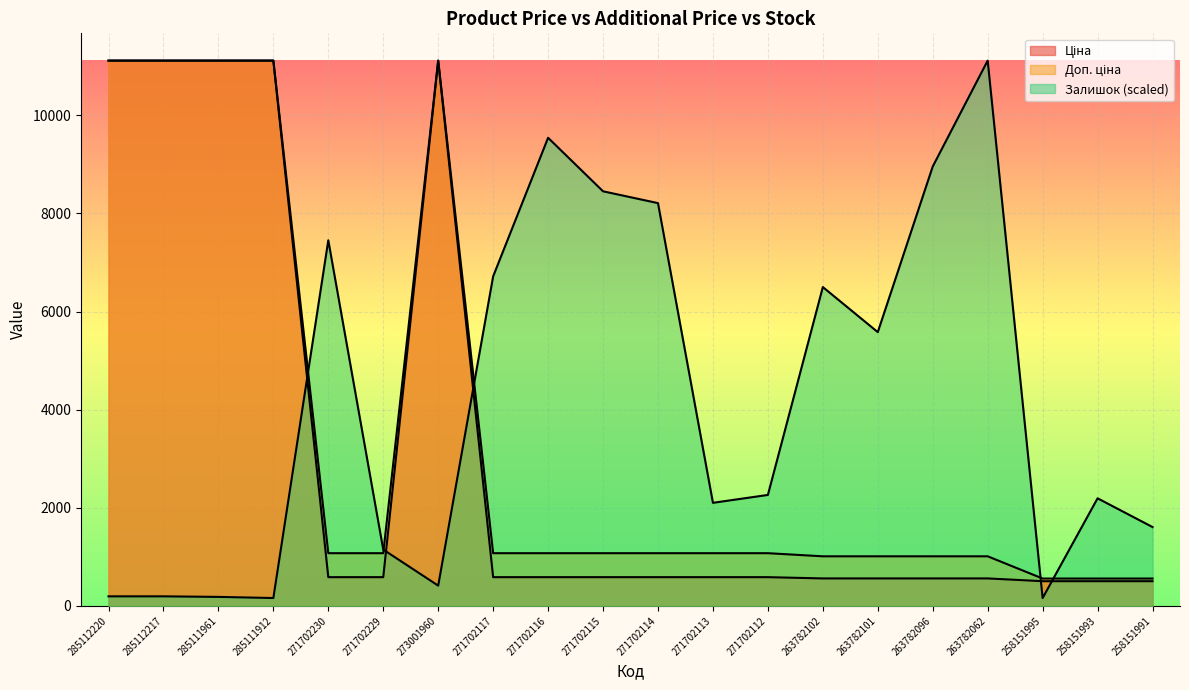

What is the sum of all Доп. ціна values?

69881.7